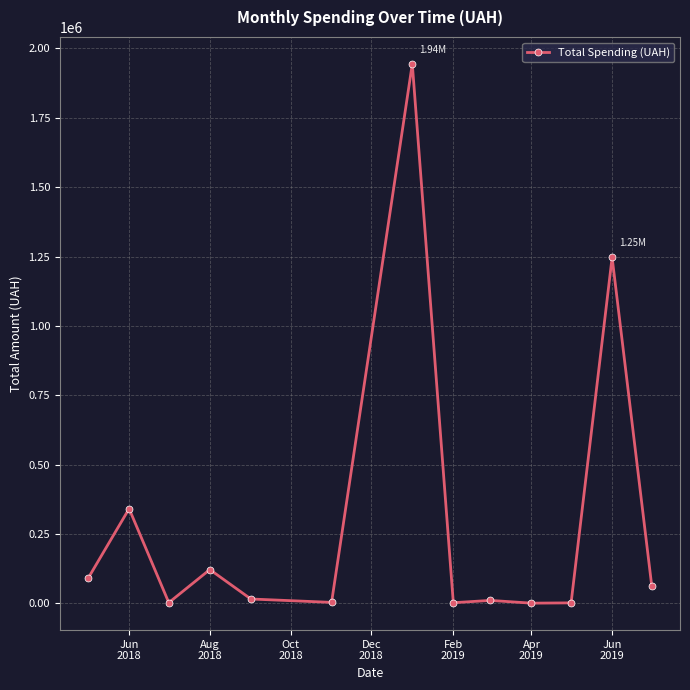

What is the average value?

295629.1